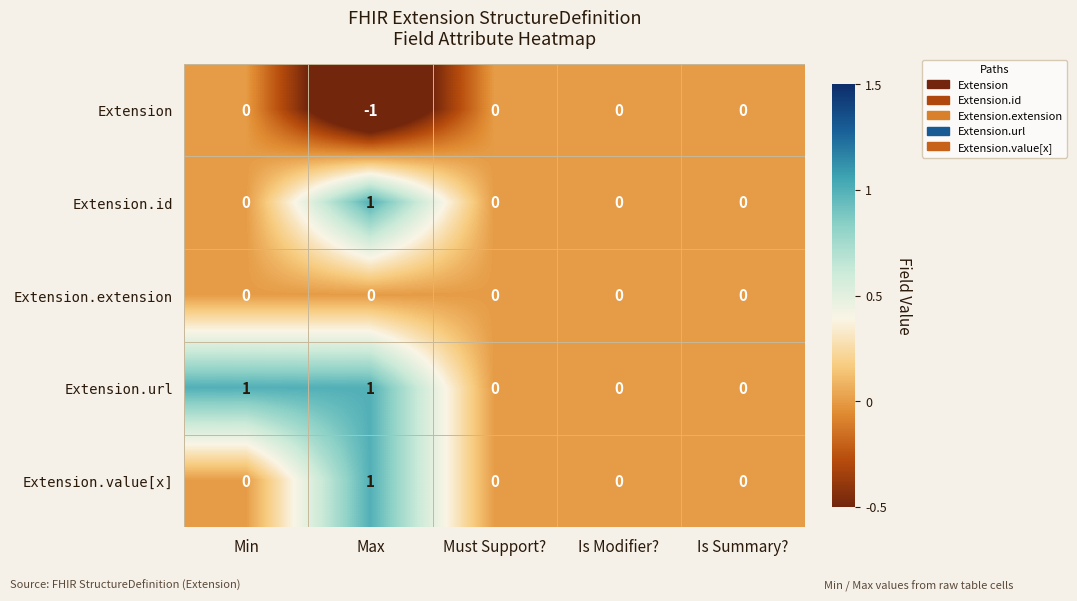

Which category has the lowest value across all series?

Max